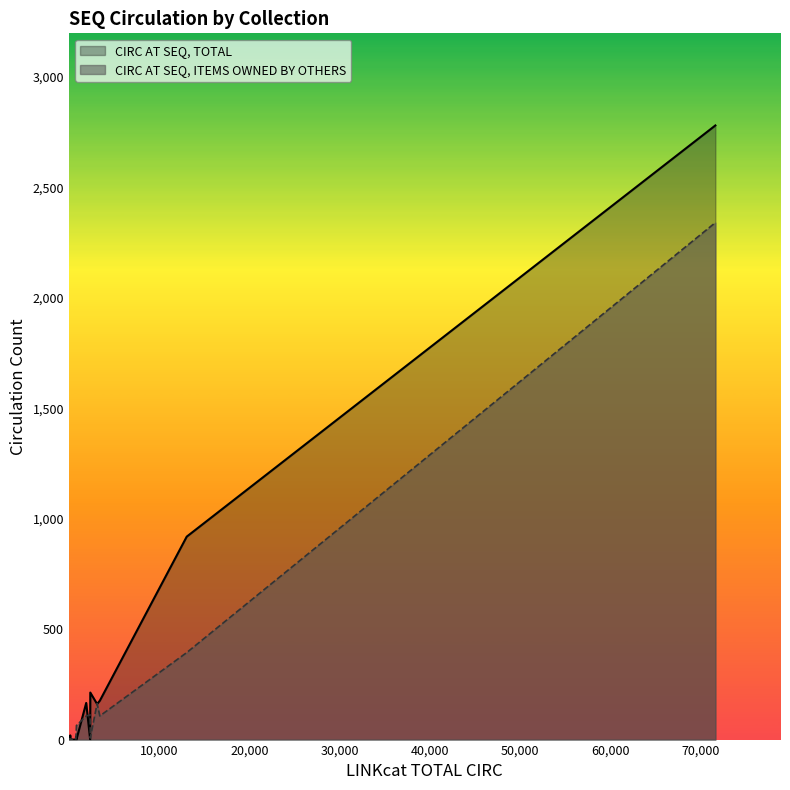

What is the maximum value shown in the chart?

2781